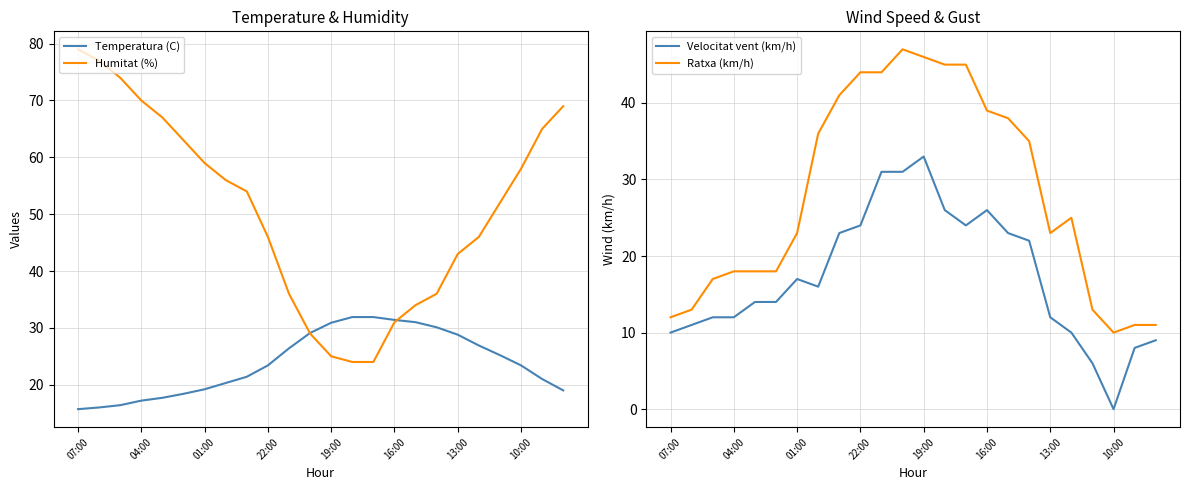

Is it true that Humitat (%) equals 26.0 at 04:00?

False